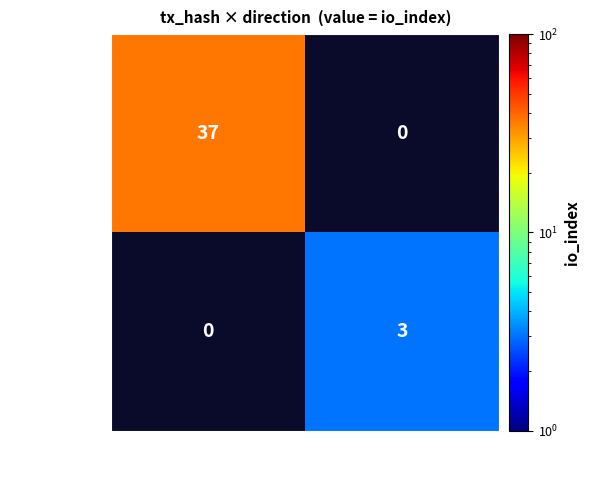

Is it true that a420ab6e... equals 50 at -1?

False